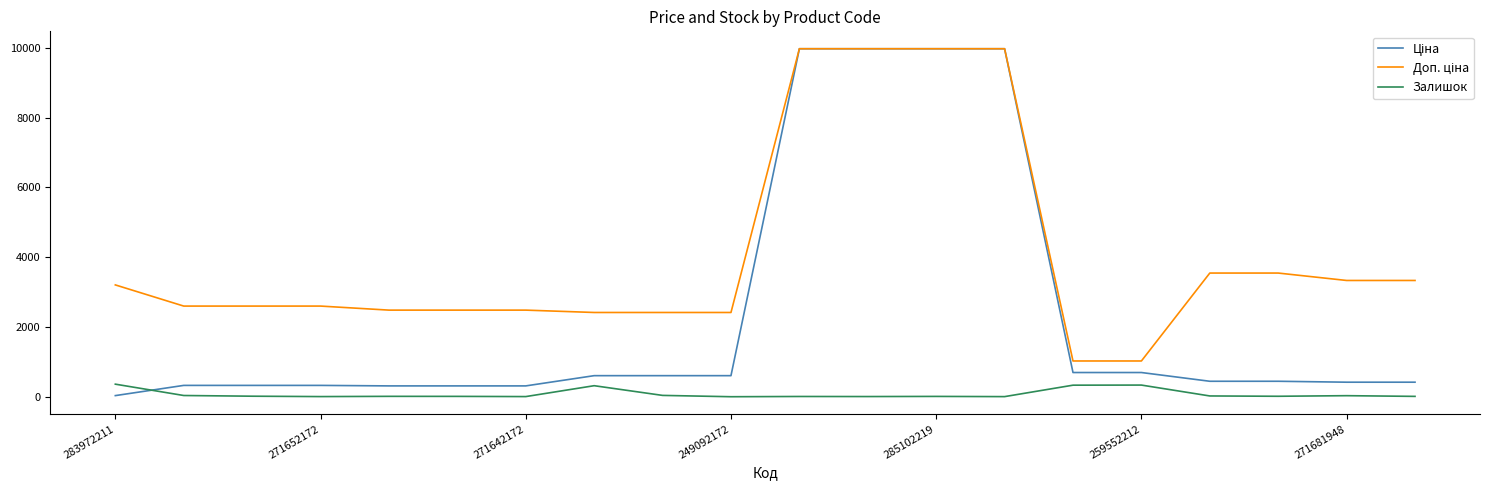

What is the highest value of the Залишок series?

360.0